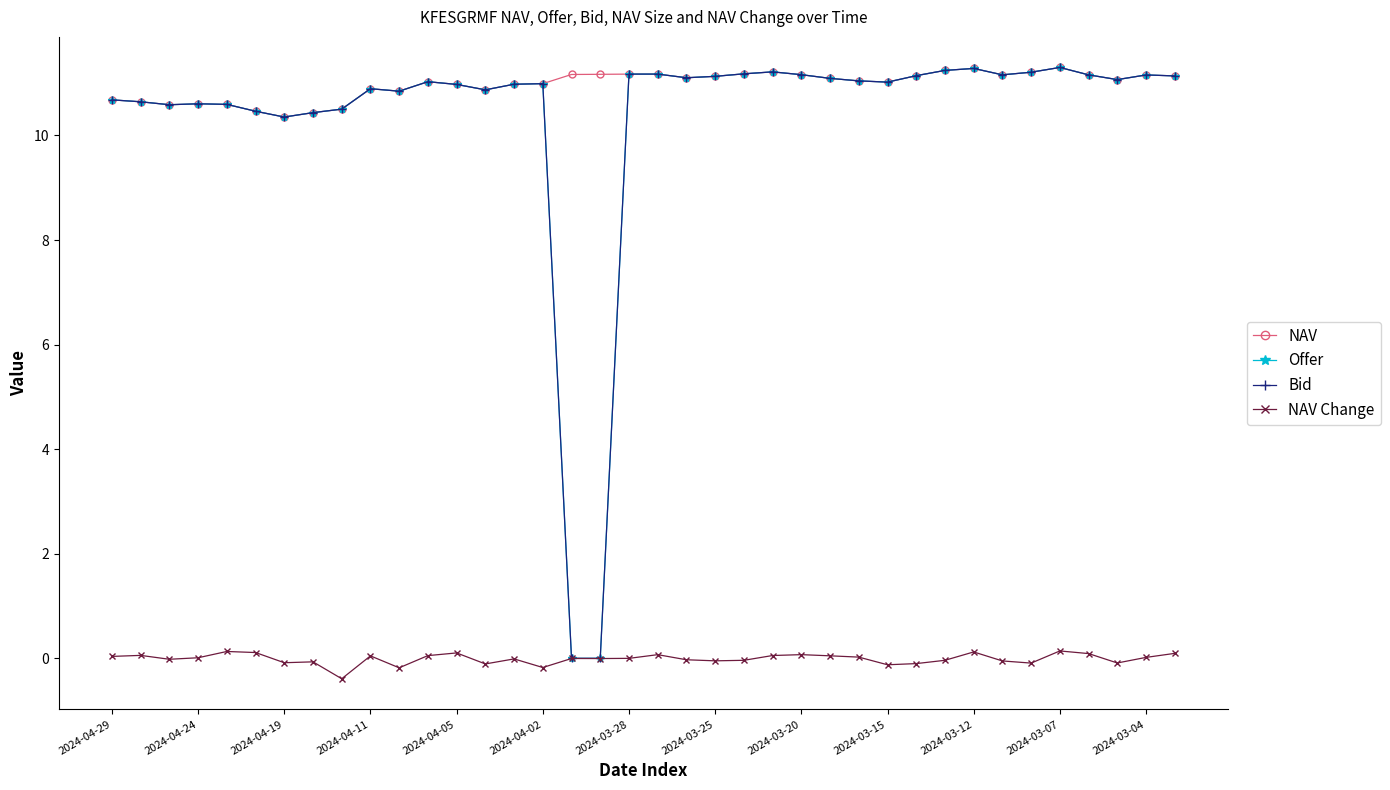

How many categories are shown in the chart?

38